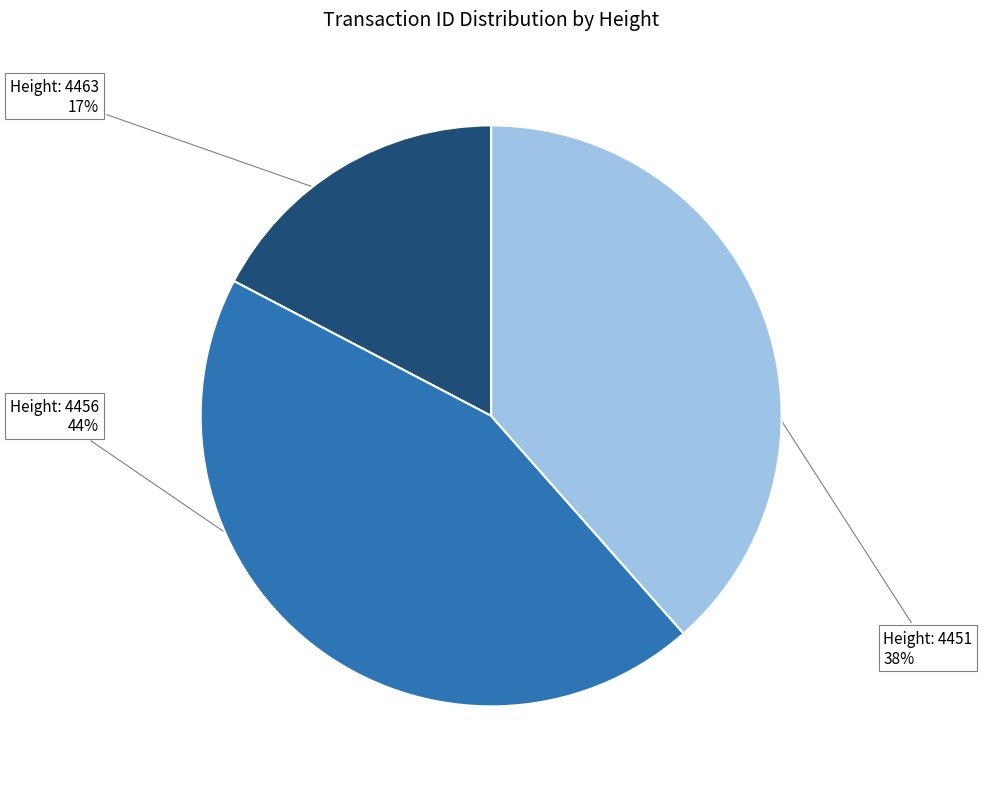

Is there a majority slice in this chart?

No